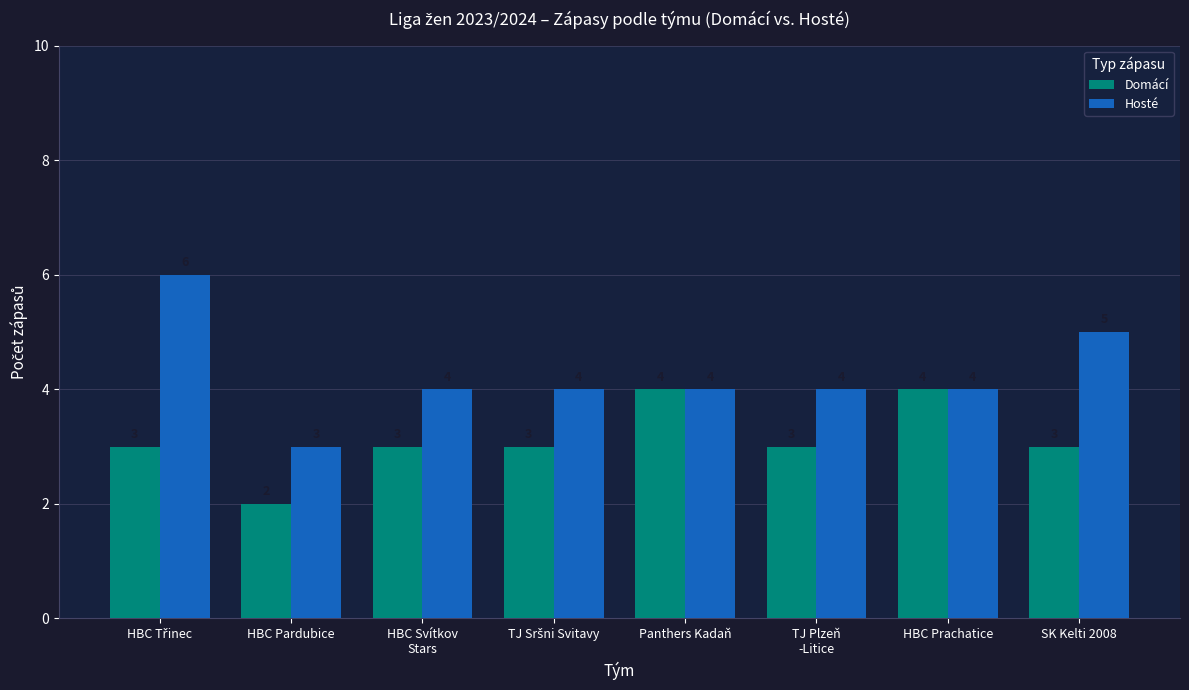

Read the Hosté value at HBC Prachatice.

4